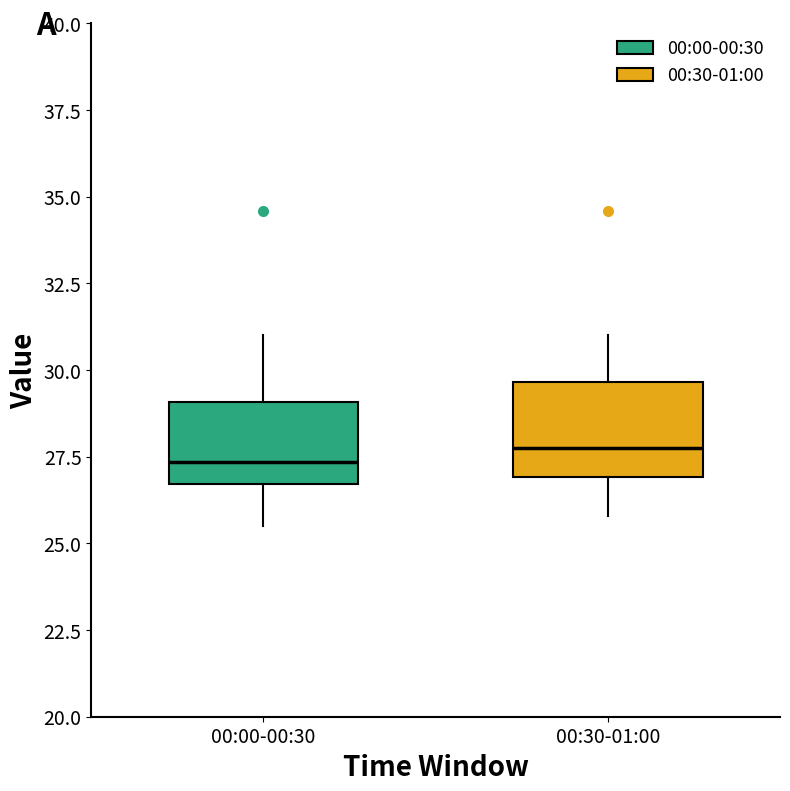

Where is the lower edge of the box for 00:00-00:30 on the y-axis? The values are not printed on the chart, so give them approximately, as read against the axis.

26.5